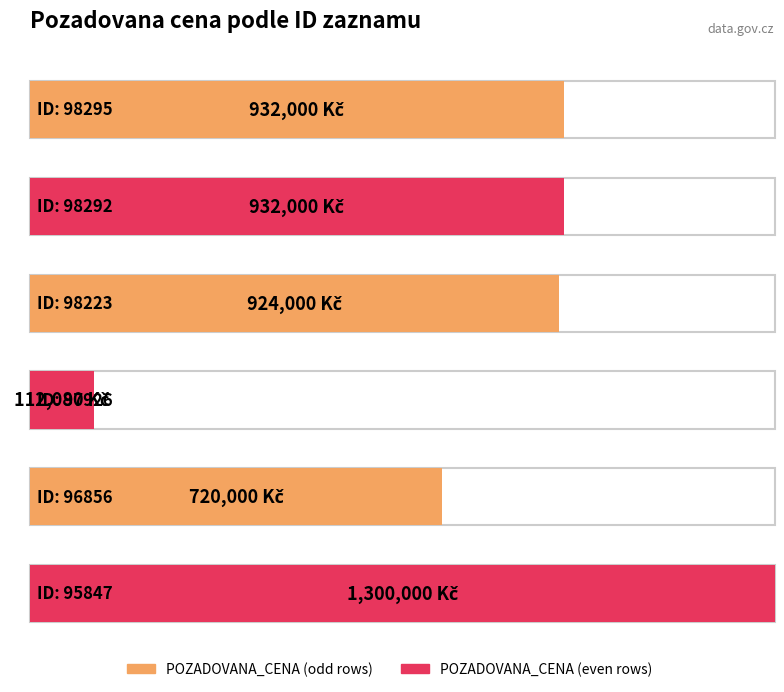

Between 98295 and 97926, which is larger?

98295